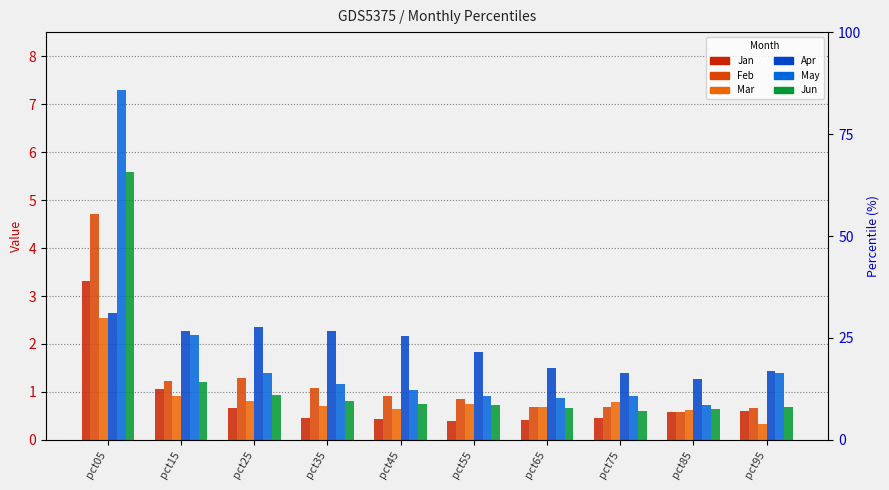

What is the spread (max minus min) of values at pct65?

1.1